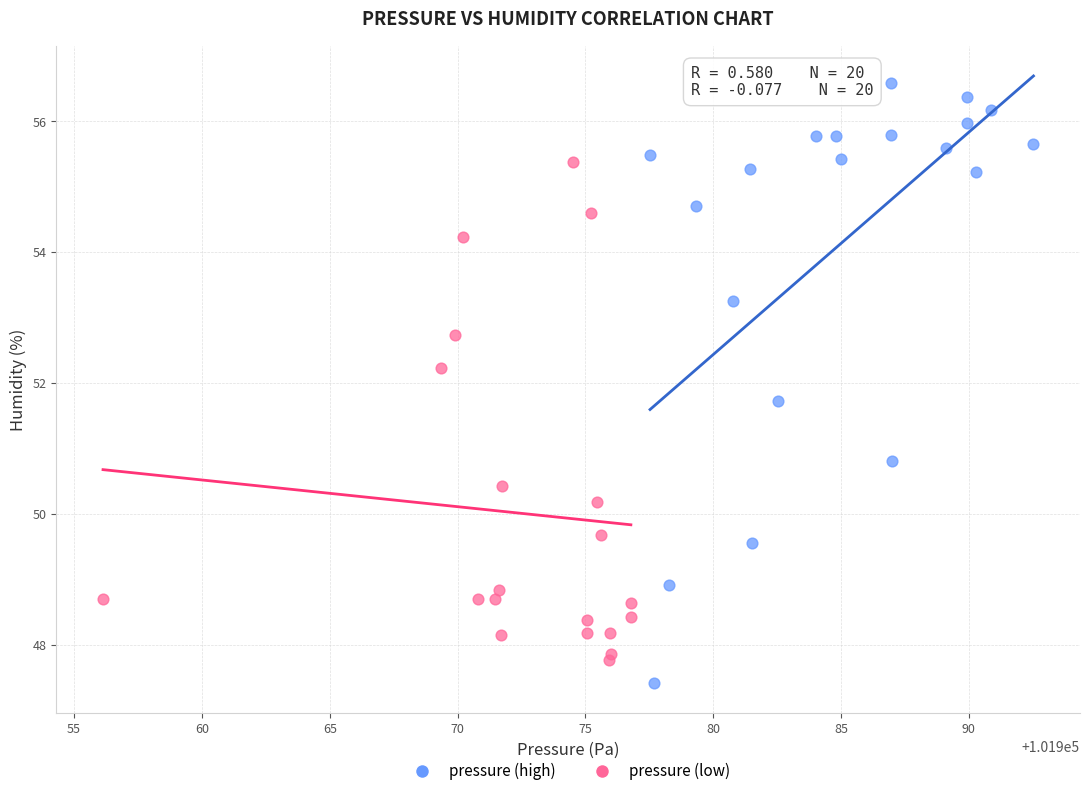

Which series contains the highest Y value?

pressure (high)